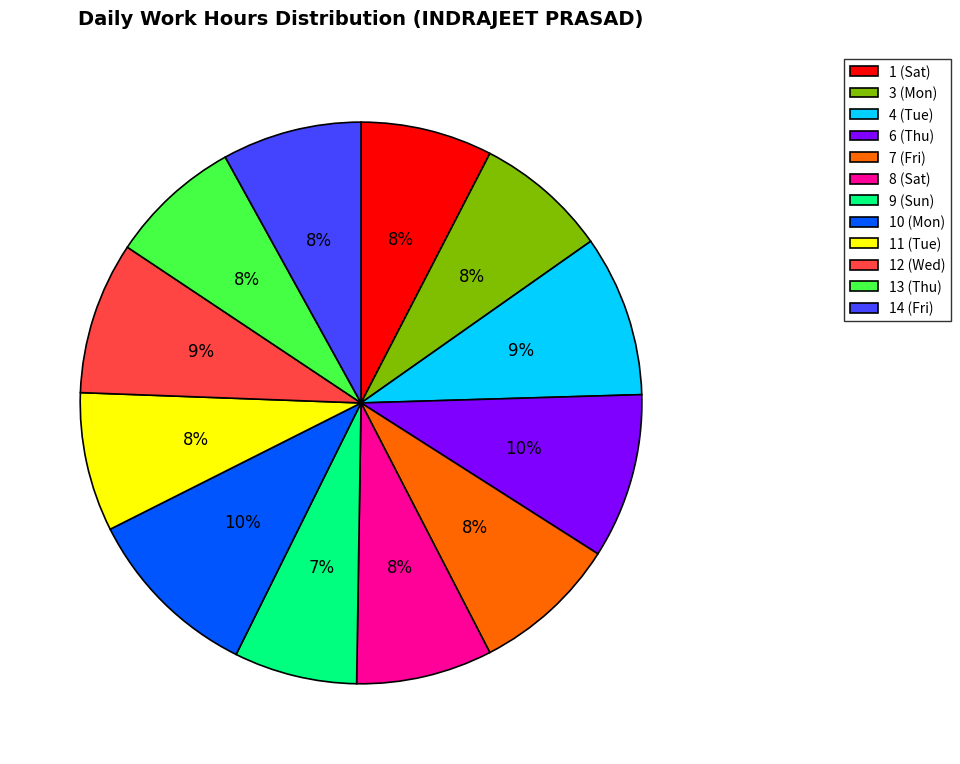

Combined, do 6 (Thu) and 7 (Fri) account for over 50%?

No